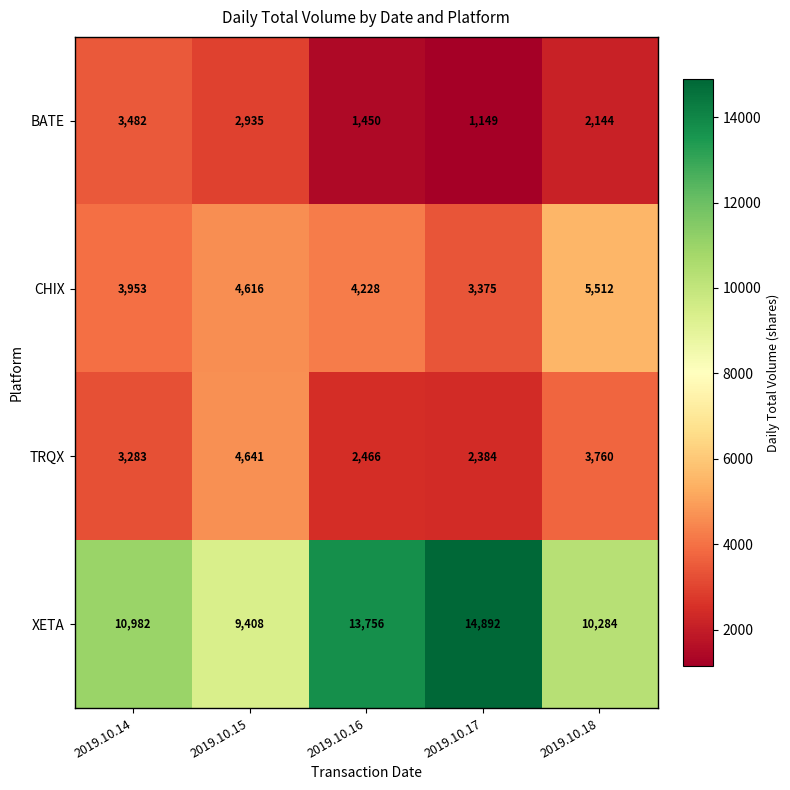

Reading right to left, transcribe all the data shown in this chart.

BATE: 2019.10.18=2144	2019.10.17=1149	2019.10.16=1450	2019.10.15=2935	2019.10.14=3482
CHIX: 2019.10.18=5512	2019.10.17=3375	2019.10.16=4228	2019.10.15=4616	2019.10.14=3953
TRQX: 2019.10.18=3760	2019.10.17=2384	2019.10.16=2466	2019.10.15=4641	2019.10.14=3283
XETA: 2019.10.18=10284	2019.10.17=14892	2019.10.16=13756	2019.10.15=9408	2019.10.14=10982